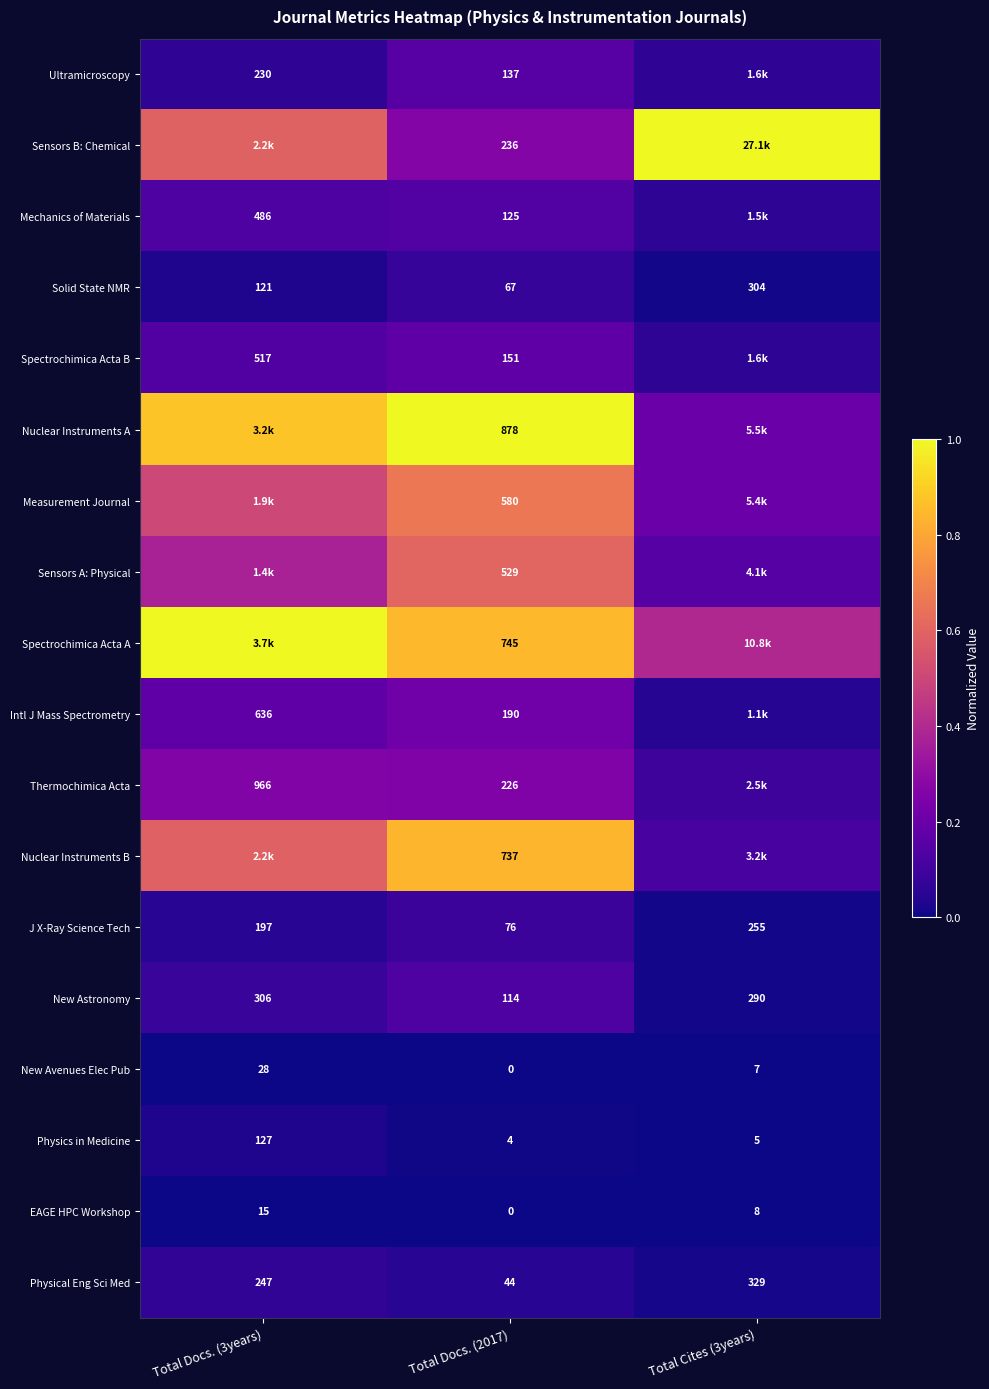

Is the value of Solid State NMR at Total Docs. (2017) greater than the value of New Astronomy at Total Docs. (2017)?

No